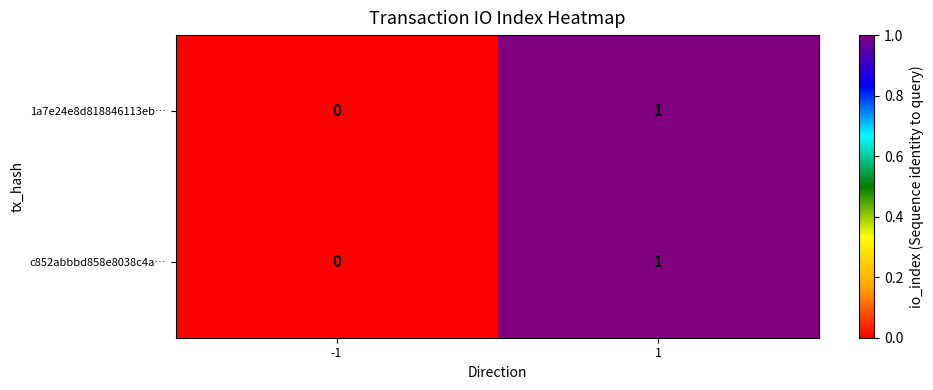

Reading left to right, list all the values displayed in this chart.

1a7e24e8d818846113eb…: -1=0	1=1
c852abbbd858e8038c4a…: -1=0	1=1